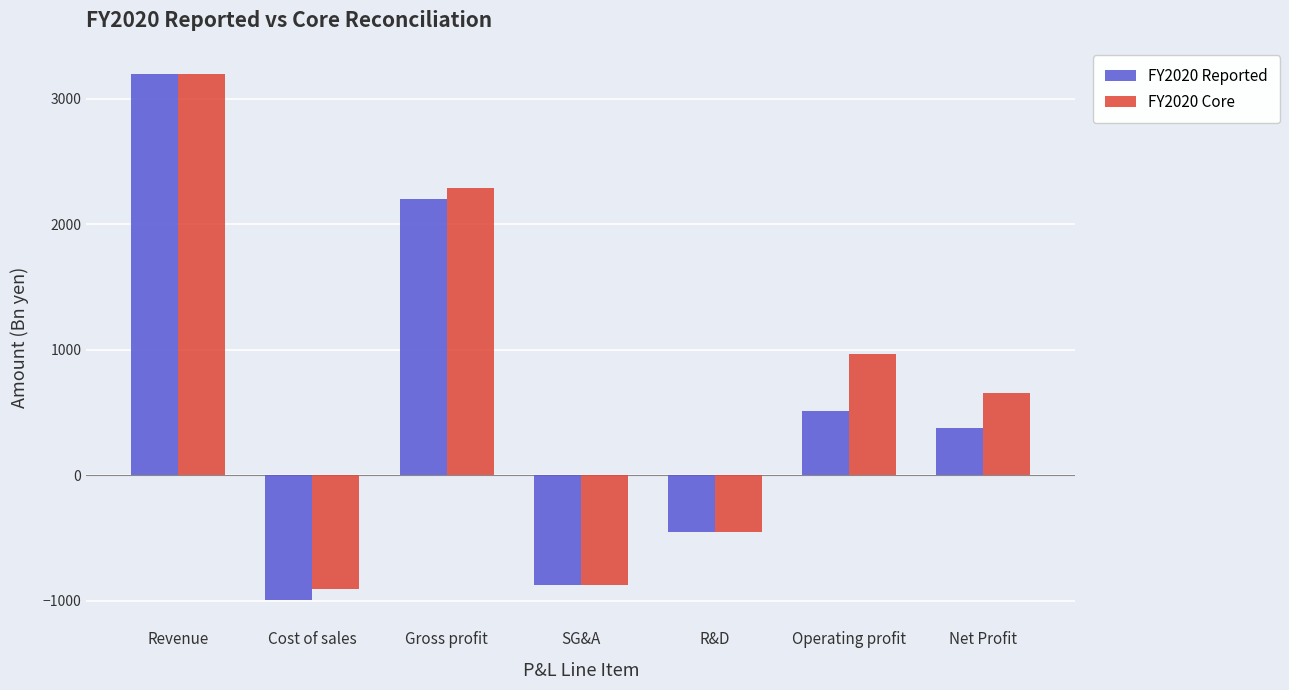

What are all the series names shown in the legend?

FY2020 Reported, FY2020 Core